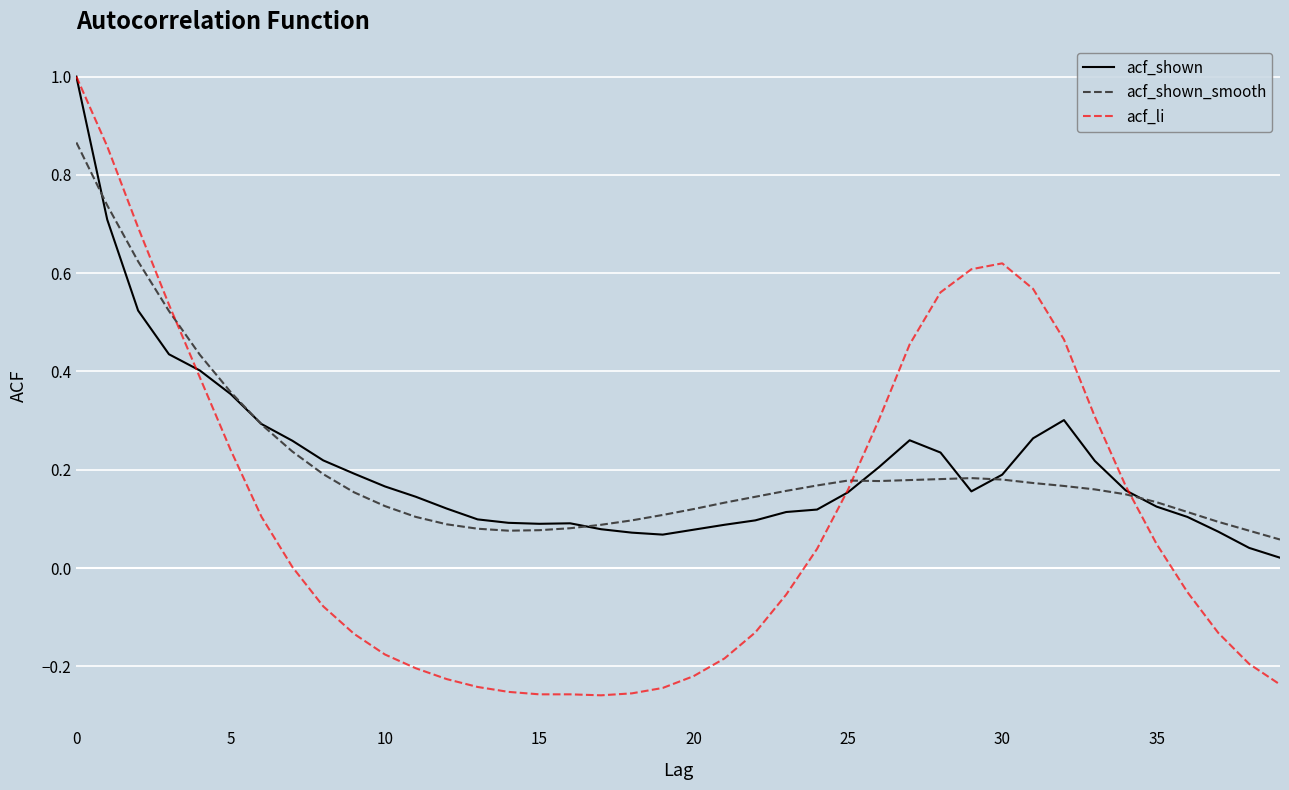

At how many categories does at least one series exceed 0?

40